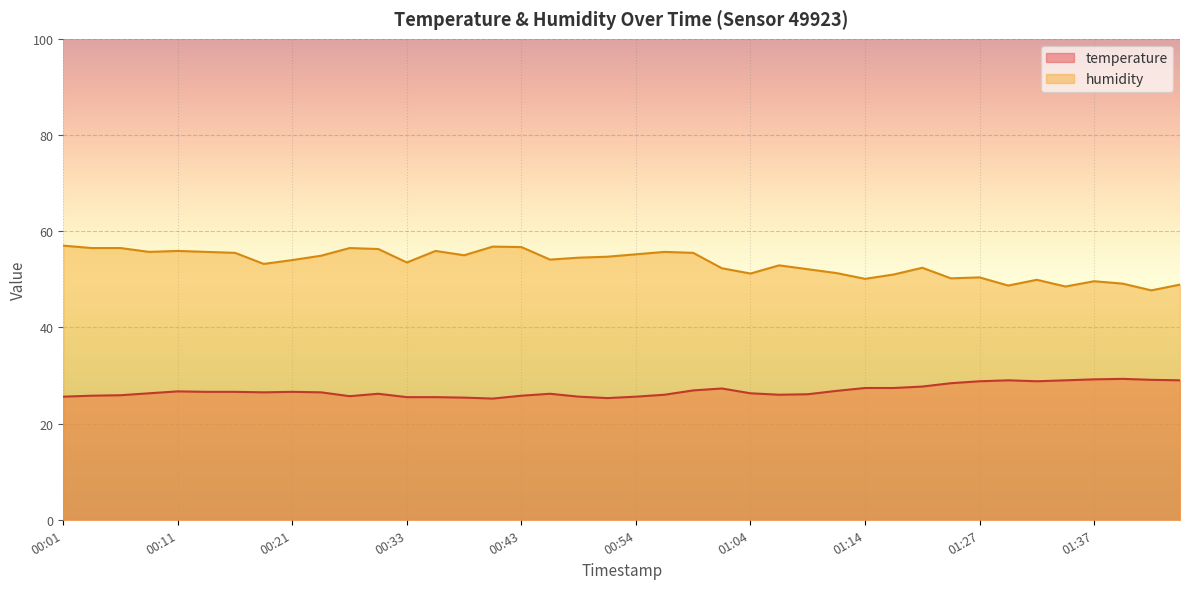

How many data points in humidity are above 54?

20